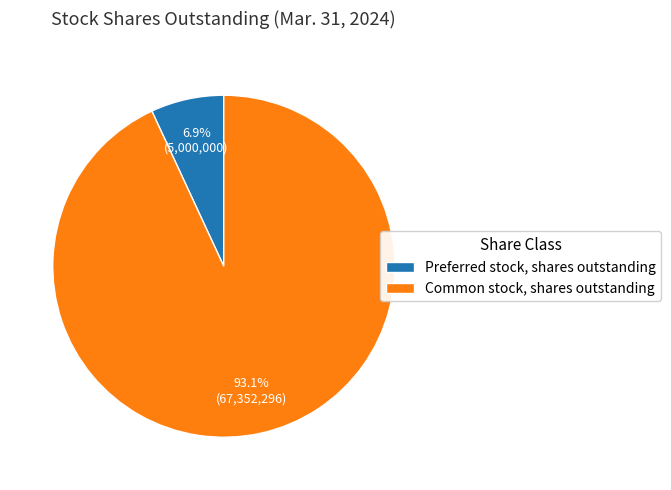

Rank the categories by value from highest to lowest.

Common stock, shares outstanding, Preferred stock, shares outstanding